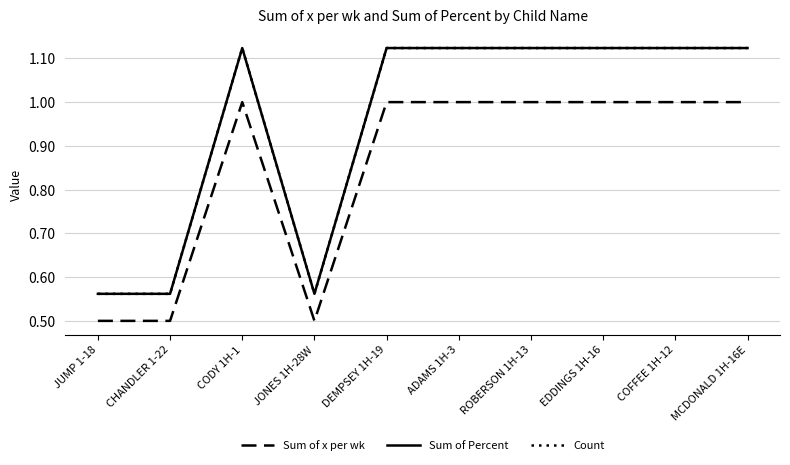

What is the difference between the second highest and second lowest values in the Sum of x per wk series?

0.5